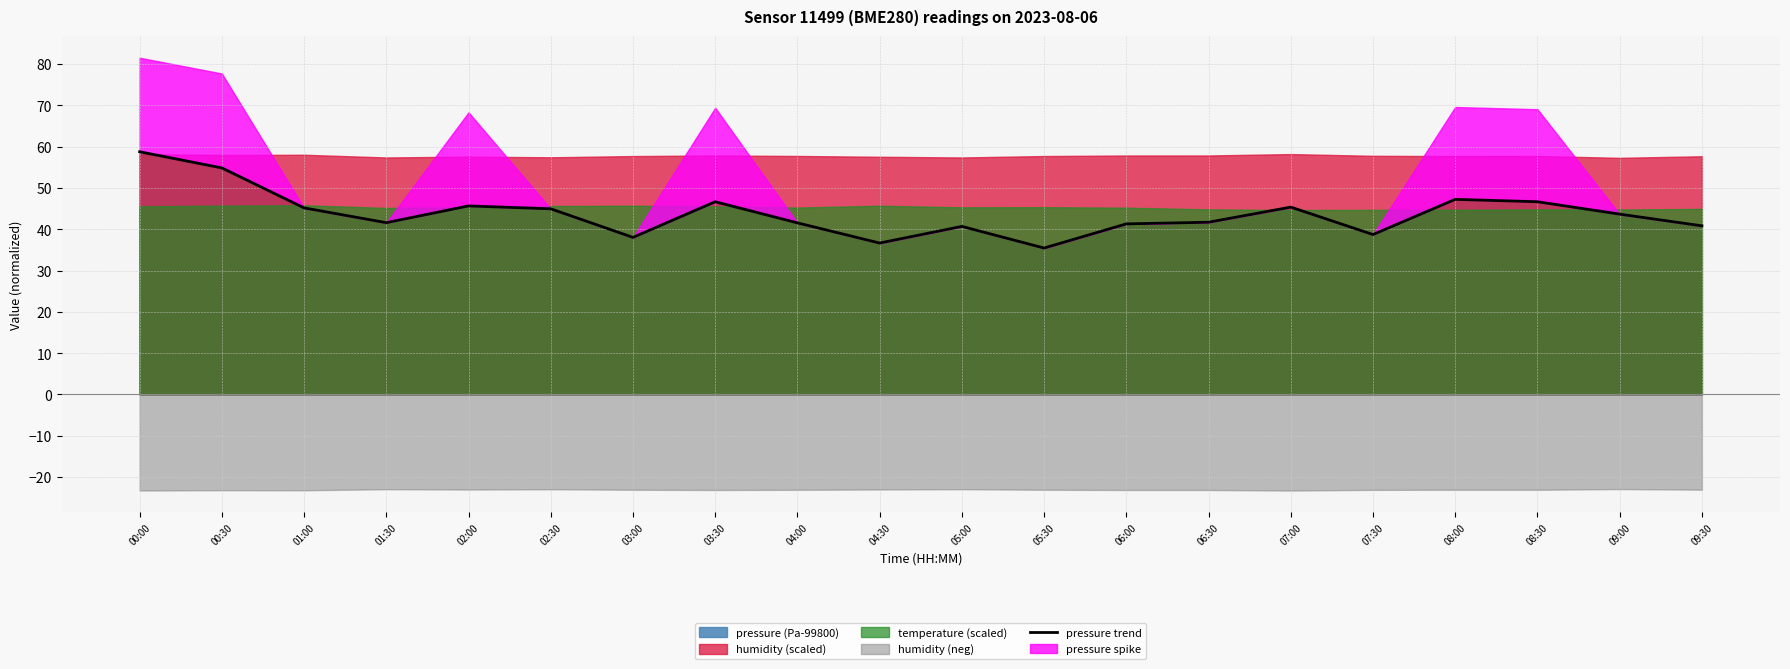

Is it true that the value at 01:30 is 61.8?

False